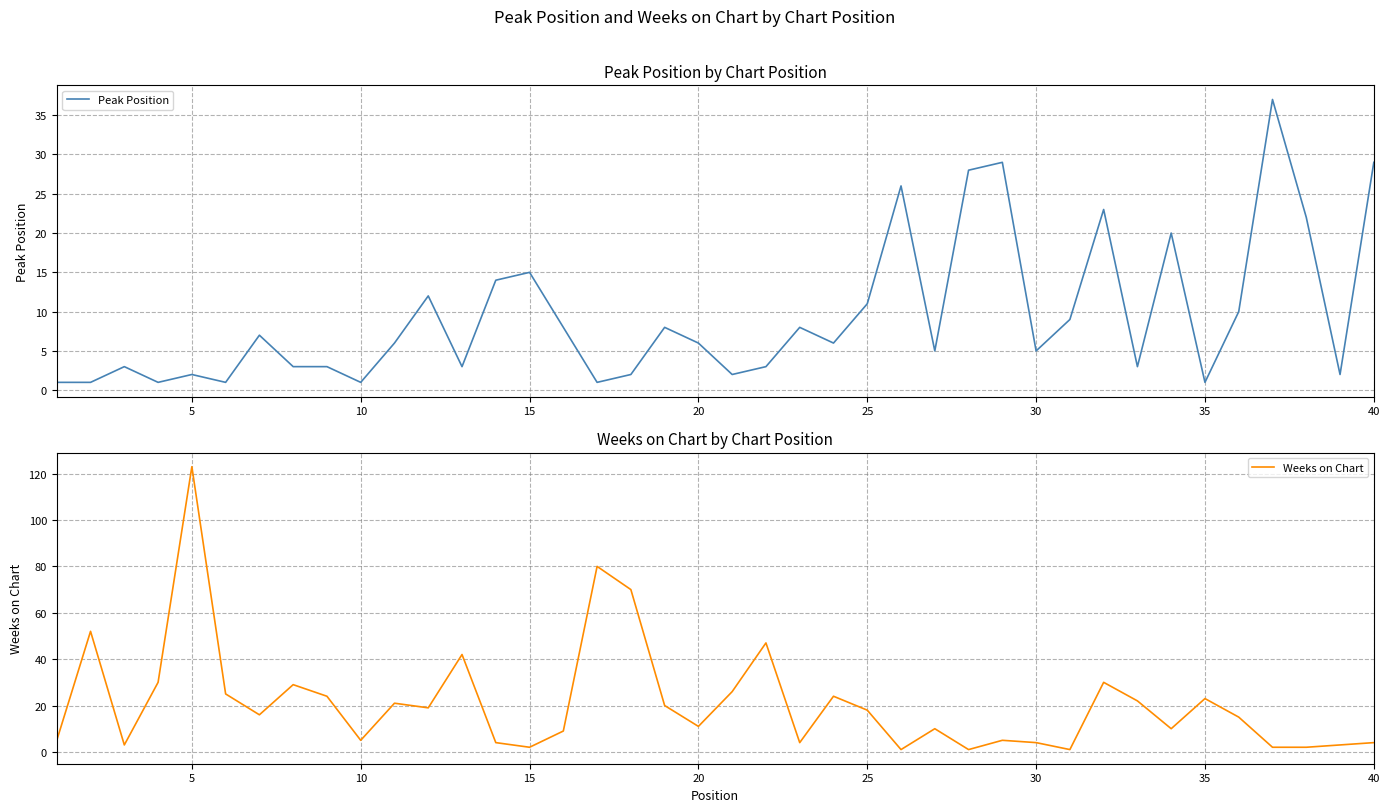

Read the Peak Position value at 30.

5